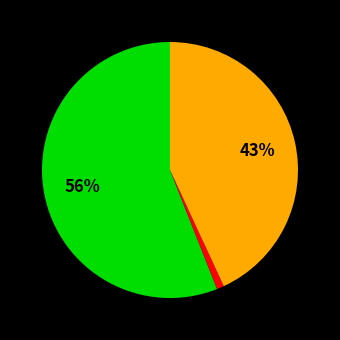

How many slices are in this pie chart?

3